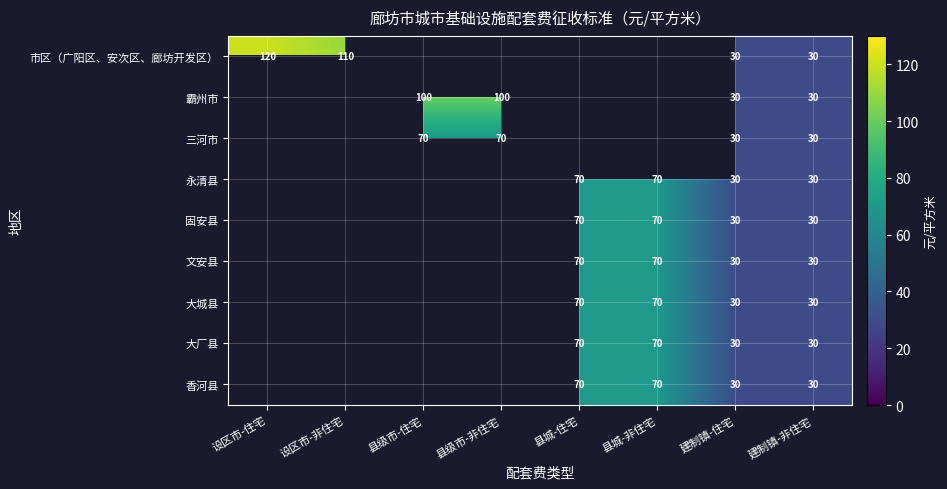

True or false: 三河市 has a value of 27 at 县级市-住宅.

False